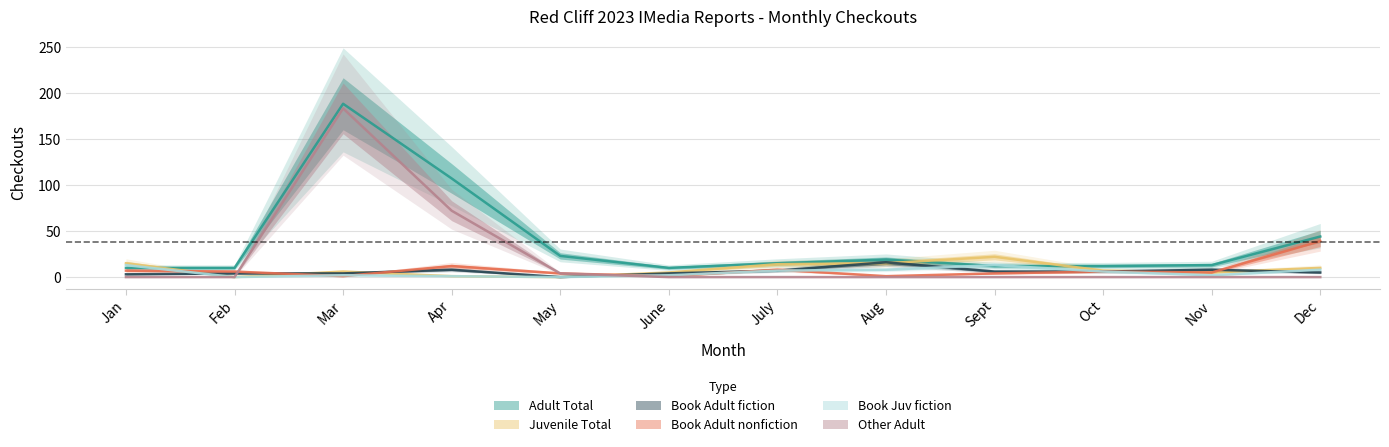

The value of Book Juv fiction at Jan is 22. True or false?

False